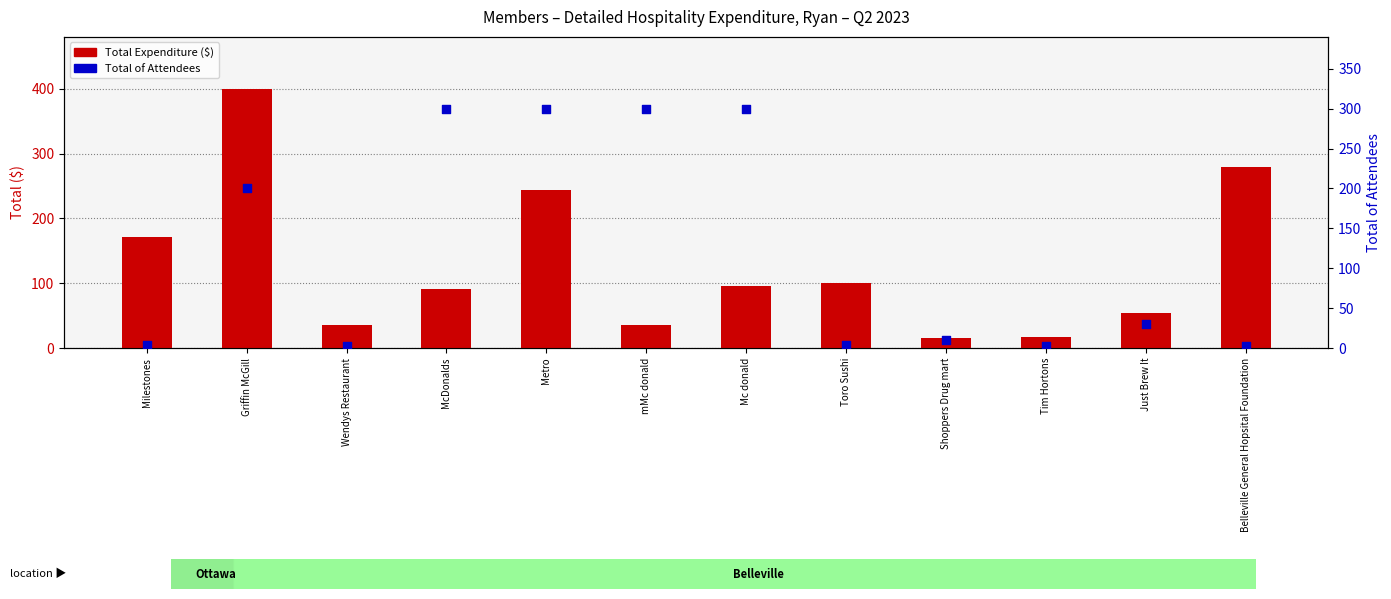

At which category is the sum across all series the highest?

Griffin McGill